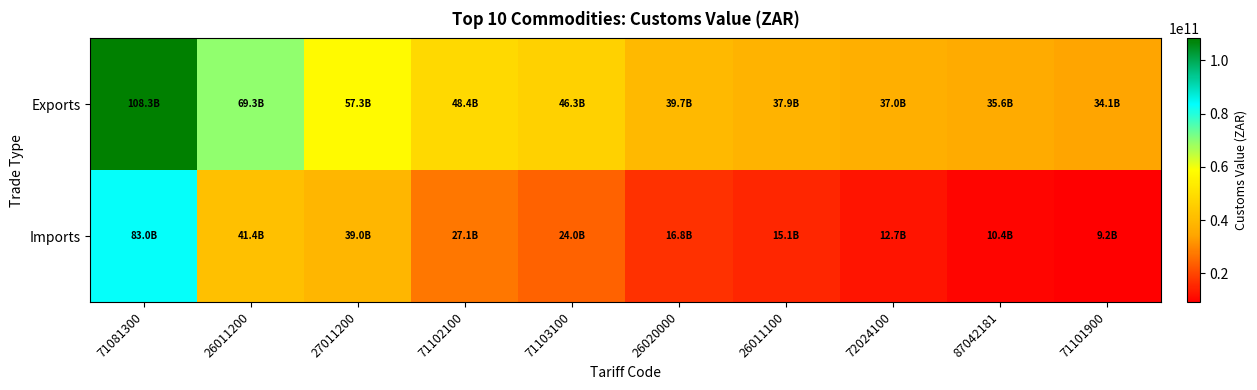

What is the difference between the highest and lowest values at 71081300?

25327999757.5